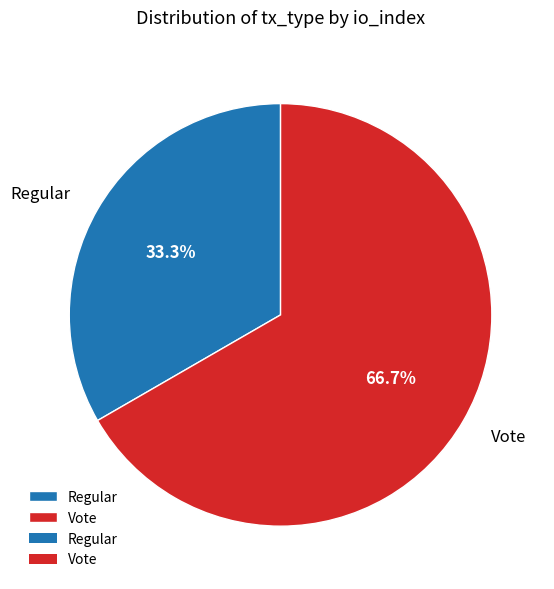

To the nearest percent, what percentage of the pie is Regular?

33%